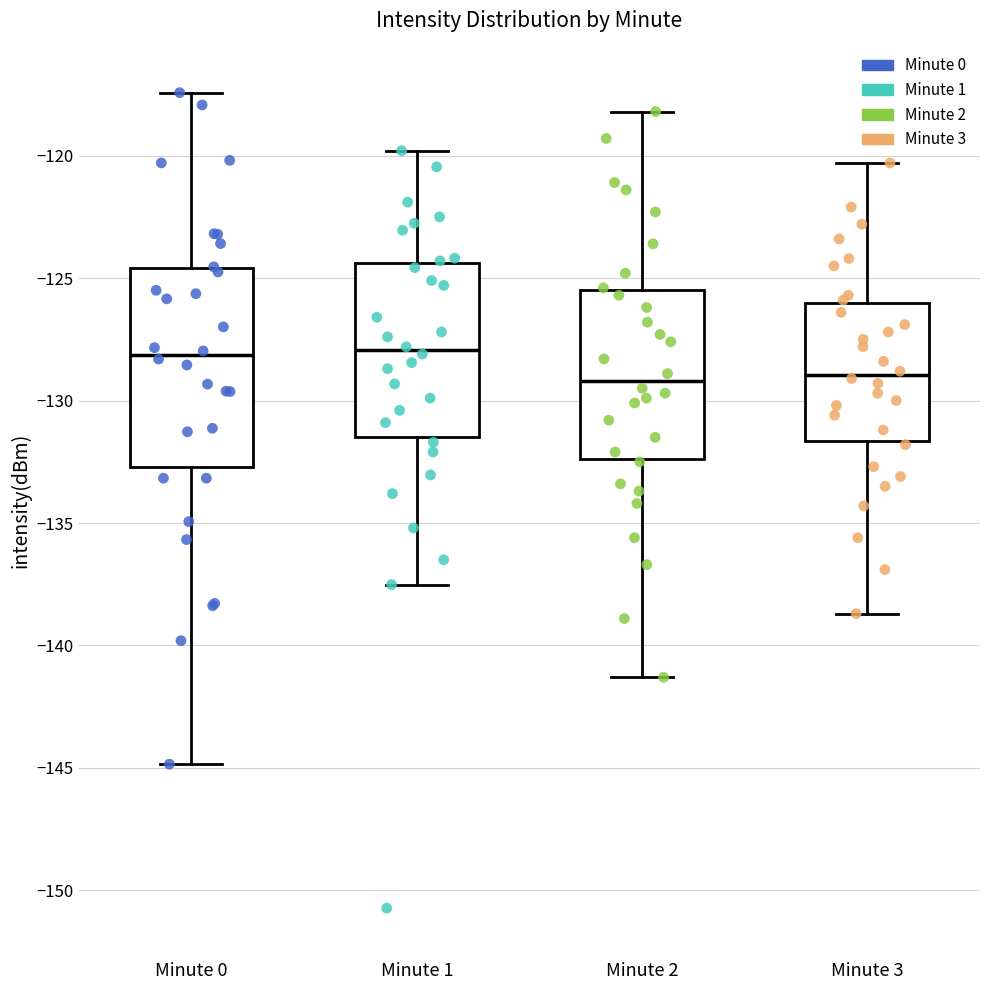

Which box is the tallest, from its lower edge to its upper edge?

Minute 0